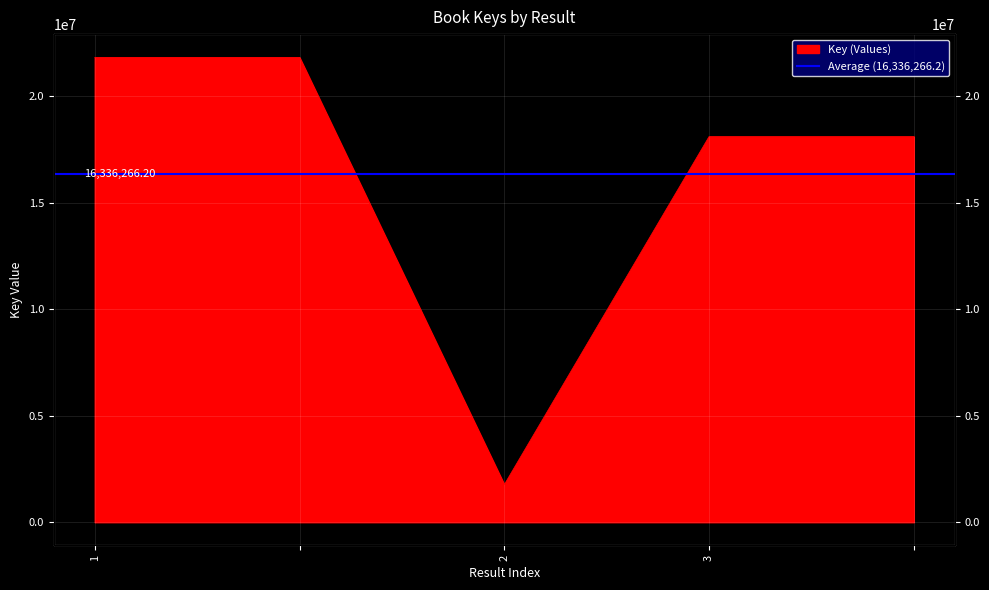

What is the value of the 3rd point from the left?

1769697